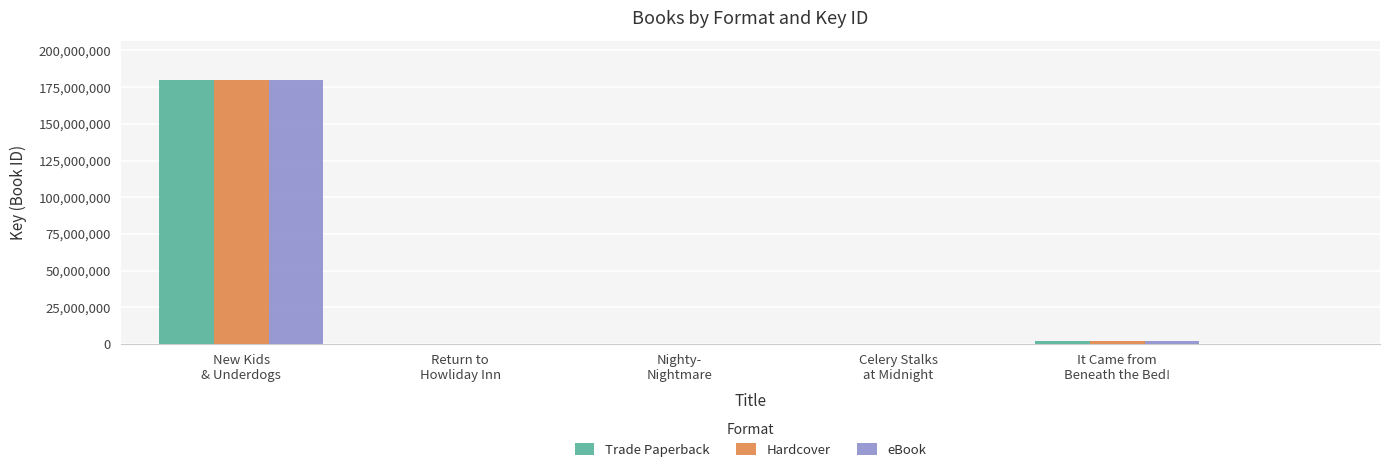

What is the greatest value displayed?

179720195